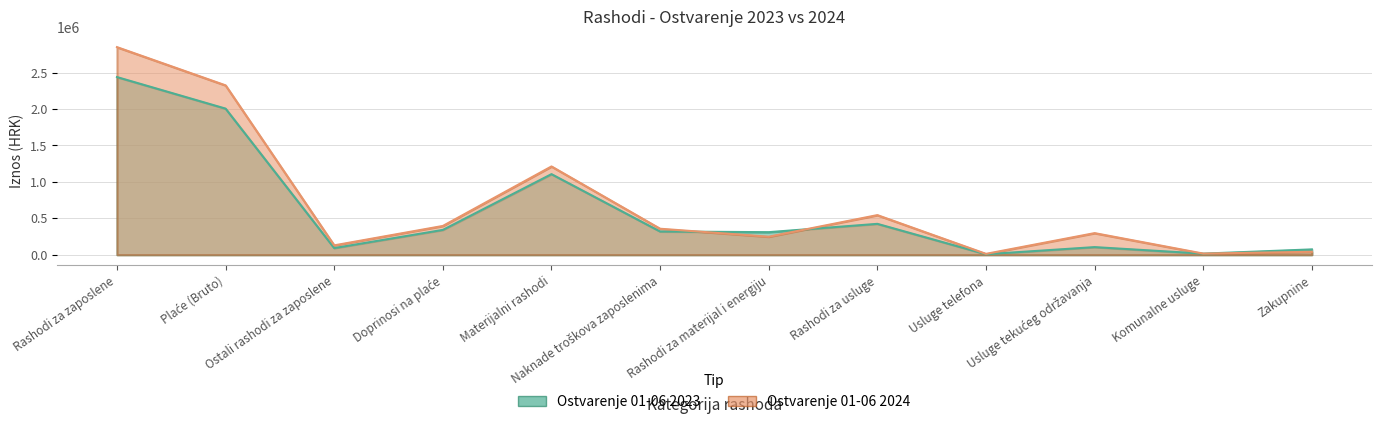

Is it true that Ostvarenje 01-06 2024 equals 1211571.6 at Materijalni rashodi?

True